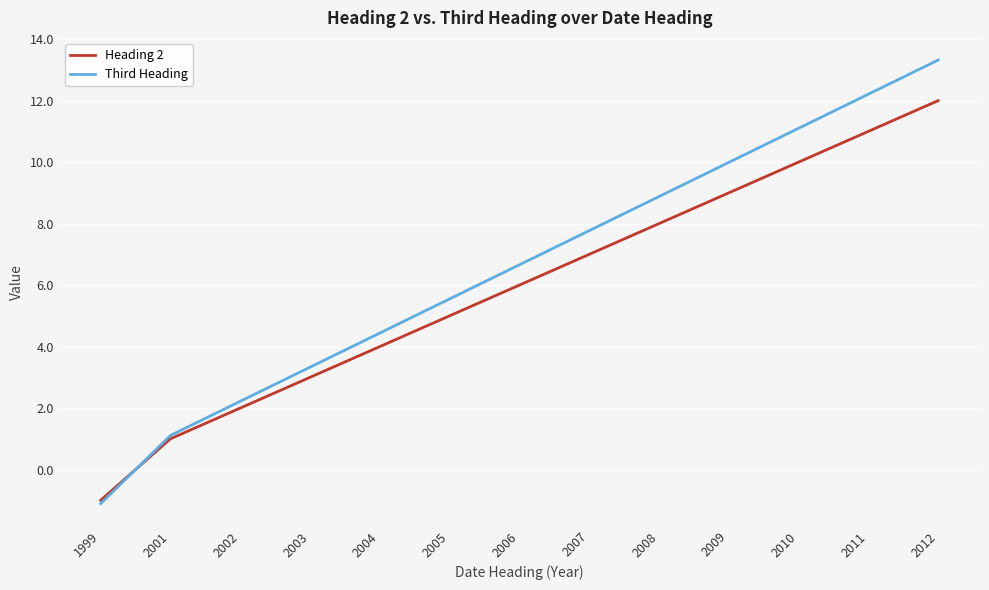

Rank the series at 2009 from highest to lowest value.

Third Heading, Heading 2